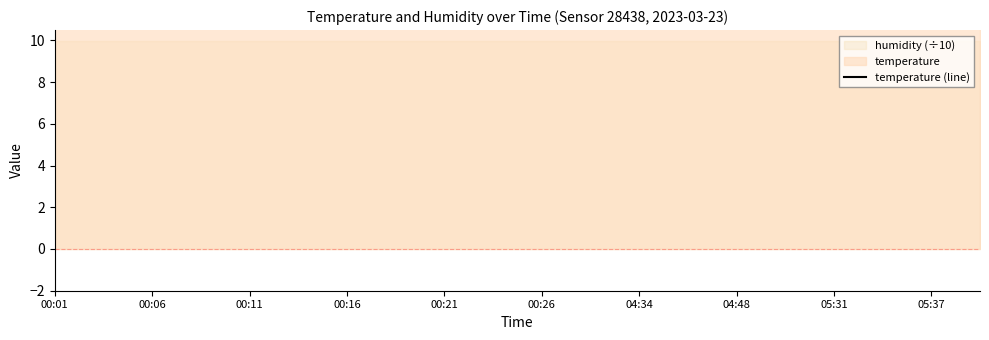

Reading left to right, list all the values displayed in this chart.

12.8	12.4	12.5	12.4	12.3	13.4	12.1	12.0	12.9	11.9	12.0	11.4	12.1	11.5	11.2	12.6	10.6	13.2	11.7	13.0